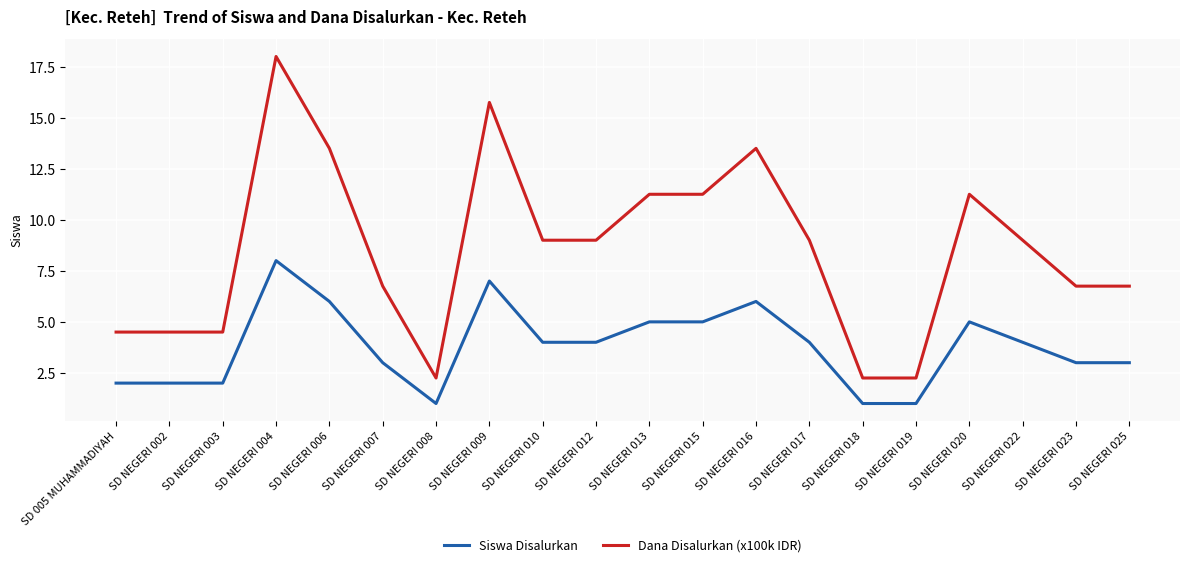

At SD NEGERI 010, list the series in order from largest to smallest.

Dana Disalurkan (x100k IDR), Siswa Disalurkan